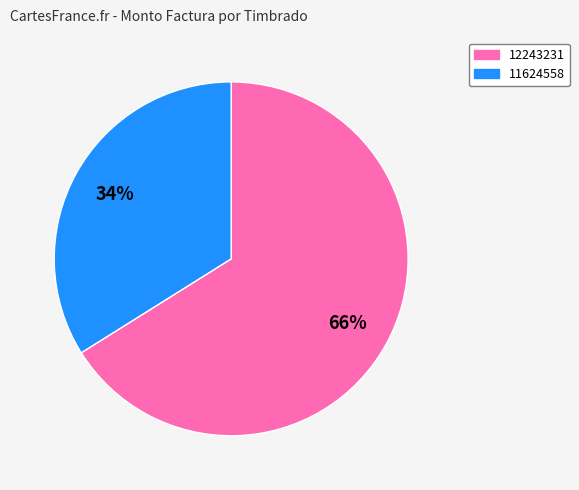

Does any single category account for the majority?

Yes